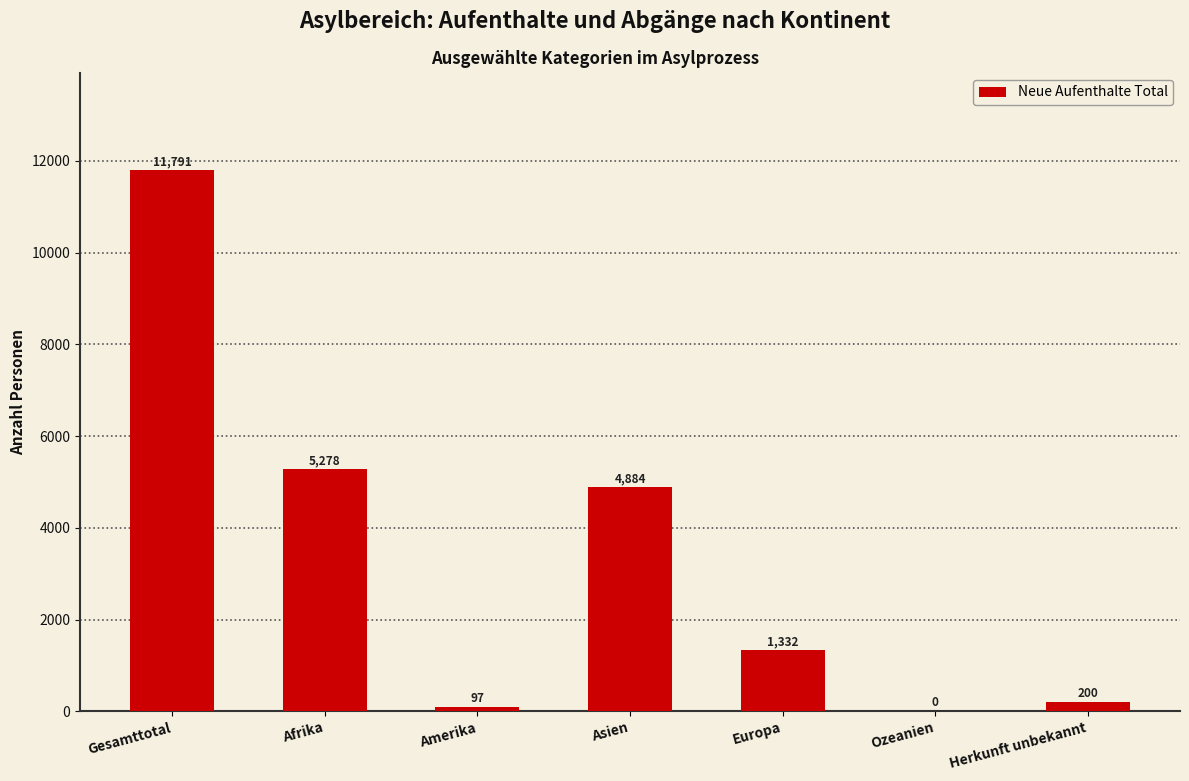

What is the sum of the values at Ozeanien and Amerika?

97